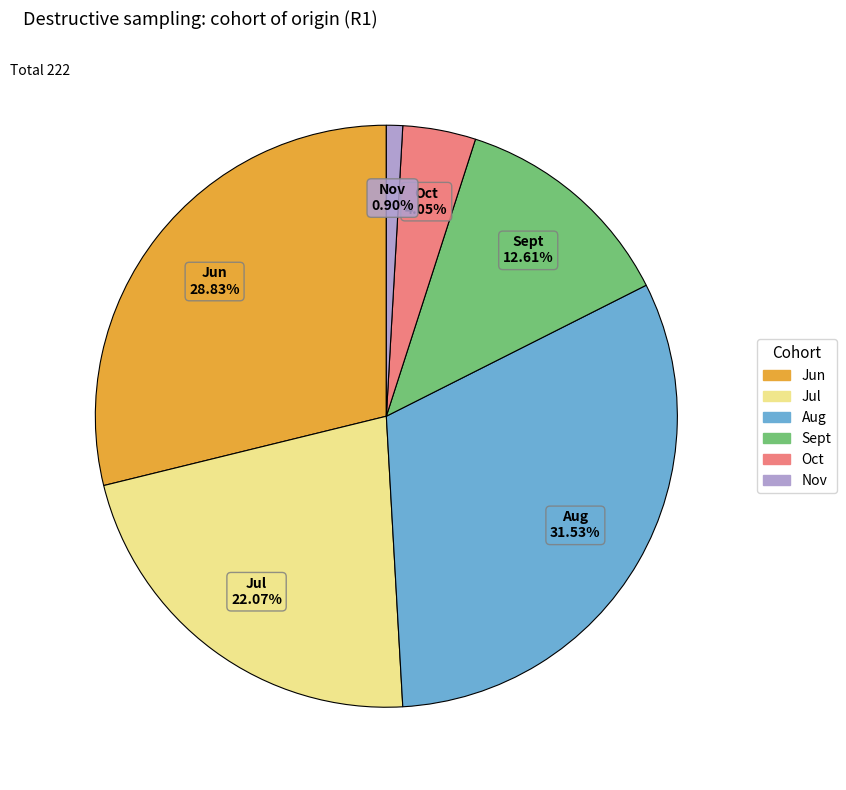

Is it true that Jun is 29% of the pie?

True